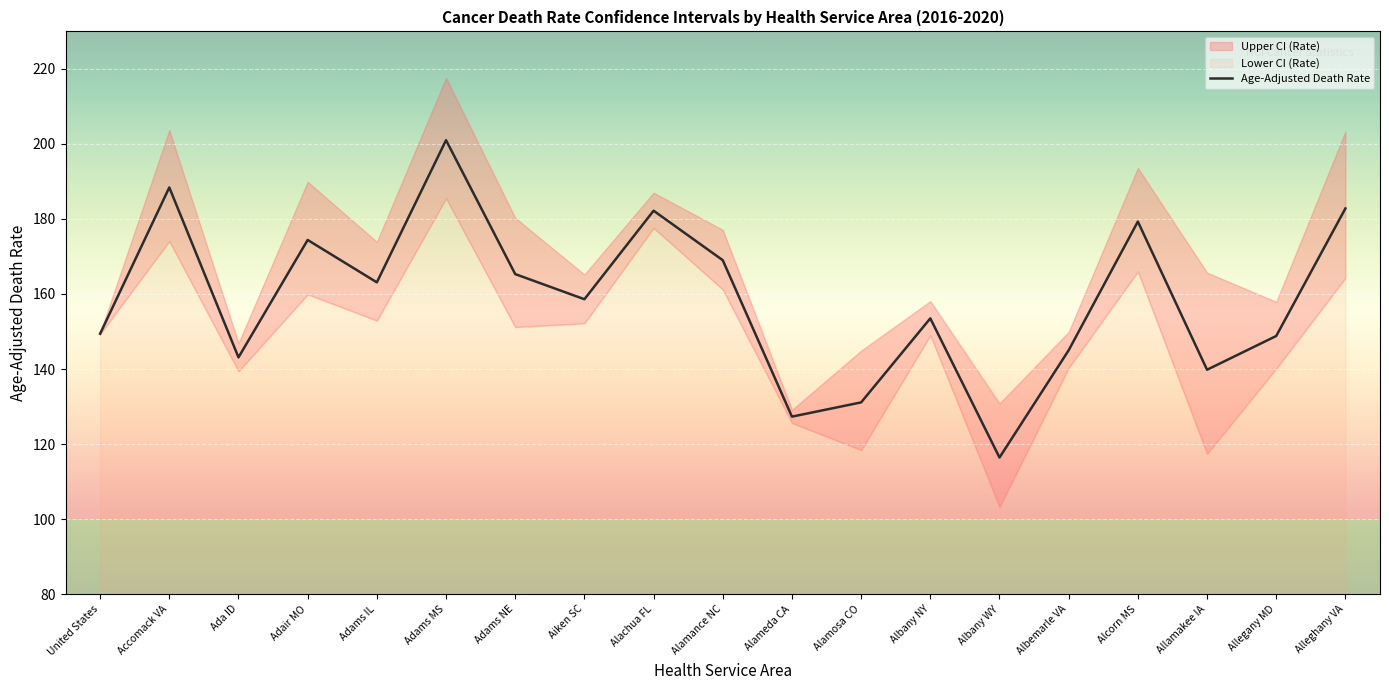

What is the label of the 19th point from the right?

United States